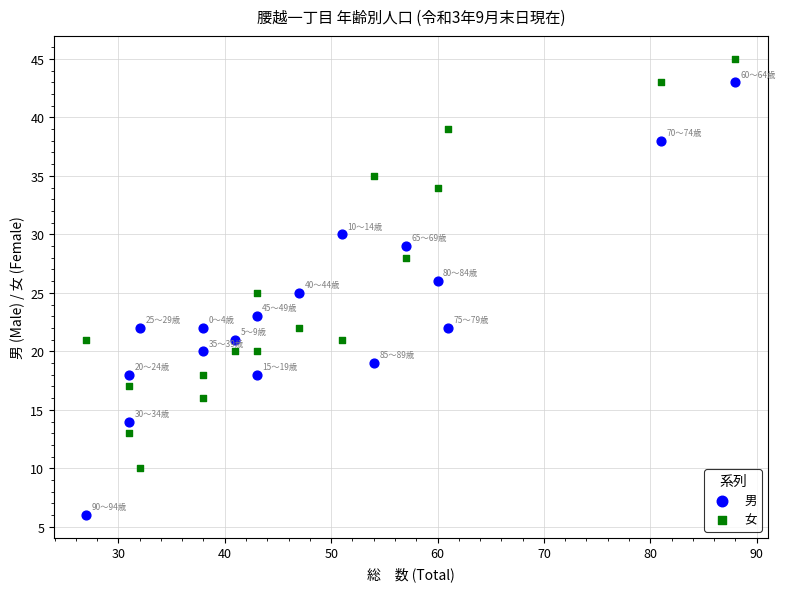

Which series contains the highest Y value?

女